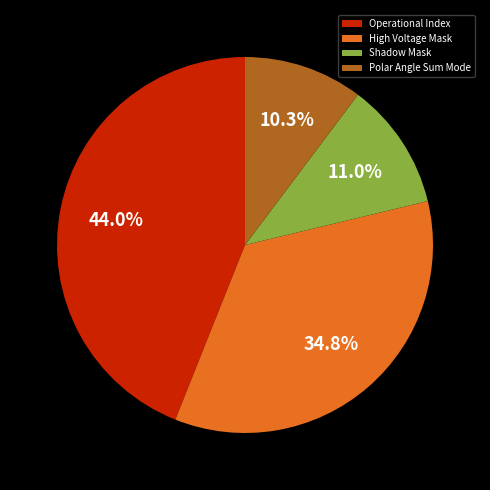

Approximately how many times larger is the value at High Voltage Mask compared to Polar Angle Sum Mode?

3.4